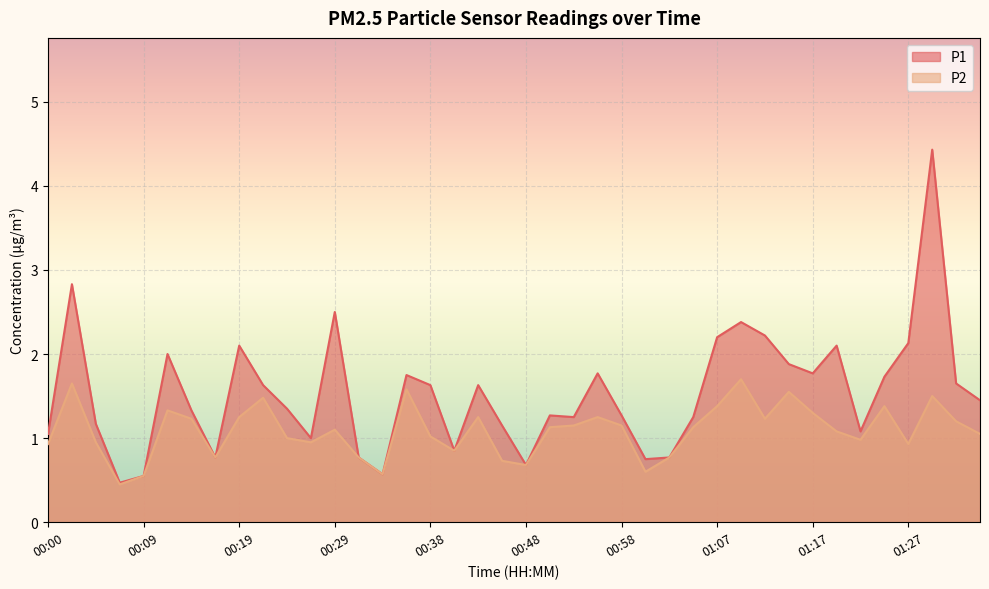

Where is the first local maximum for P1?

00:02